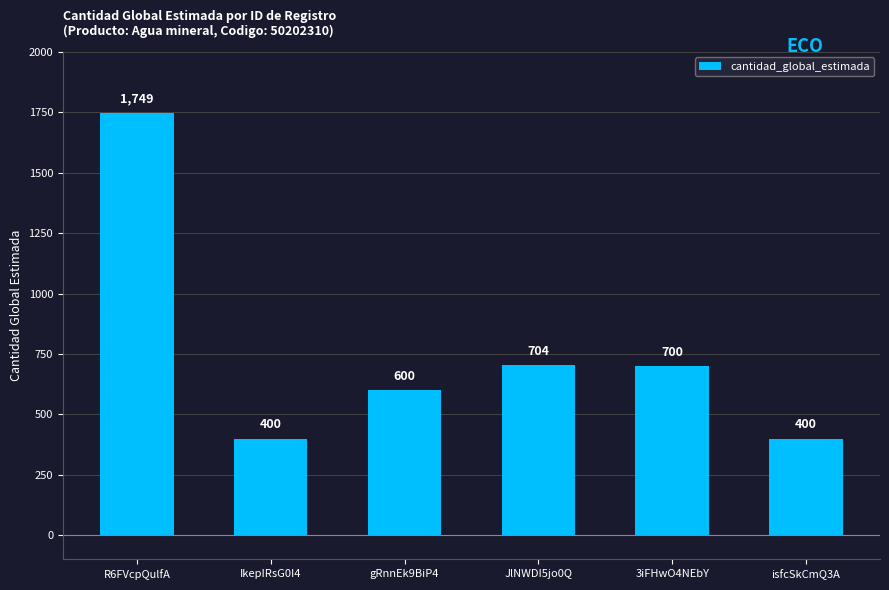

Reading left to right, what are all the values shown in this chart?

R6FVcpQulfA=1749	IkepIRsG0I4=400	gRnnEk9BiP4=600	JlNWDI5jo0Q=704	3iFHwO4NEbY=700	isfcSkCmQ3A=400